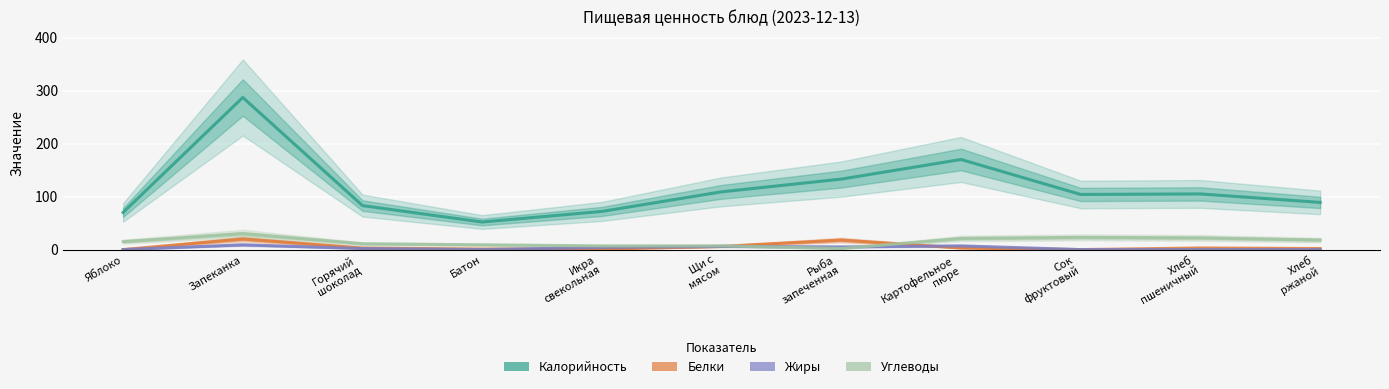

What is the difference between the maximum and minimum values in the Белки series?

20